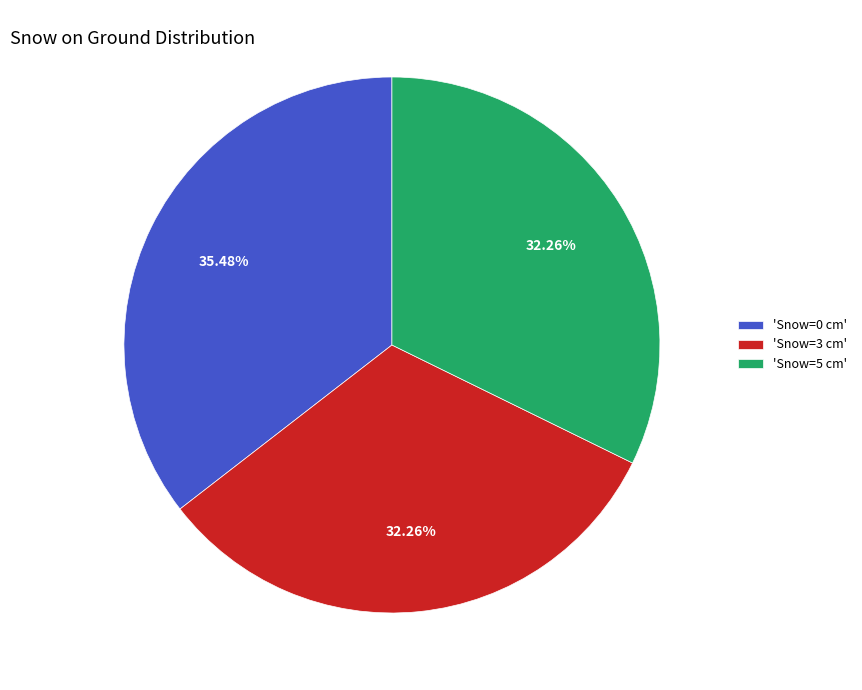

Is the sum of 'Snow=0 cm' and 'Snow=3 cm' greater than half?

Yes